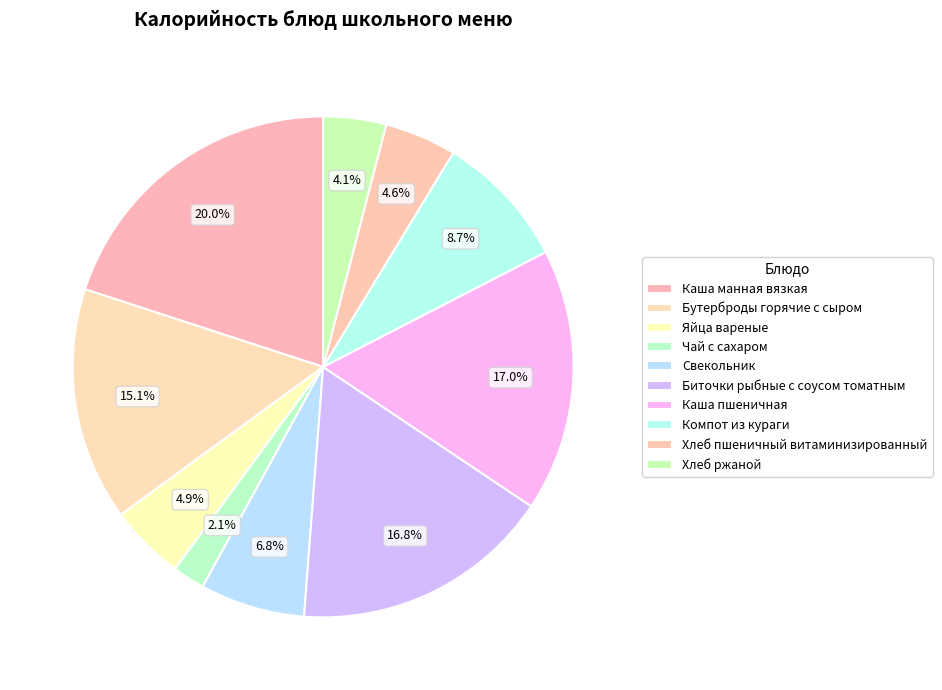

How many segments does this pie chart have?

10